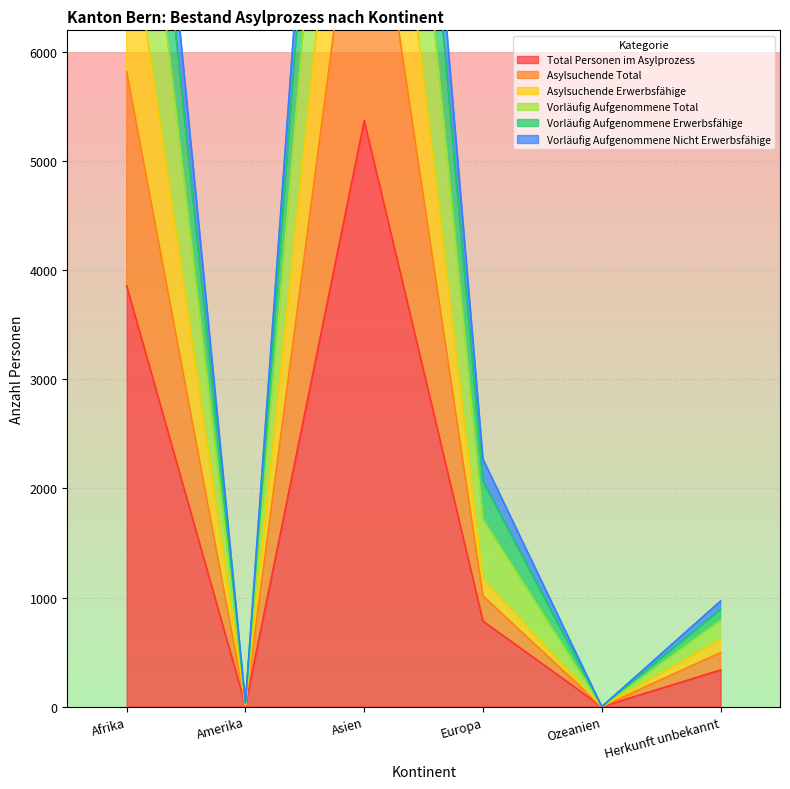

Is it true that Vorläufig Aufgenommene Nicht Erwerbsfähige equals -6678 at Ozeanien?

False